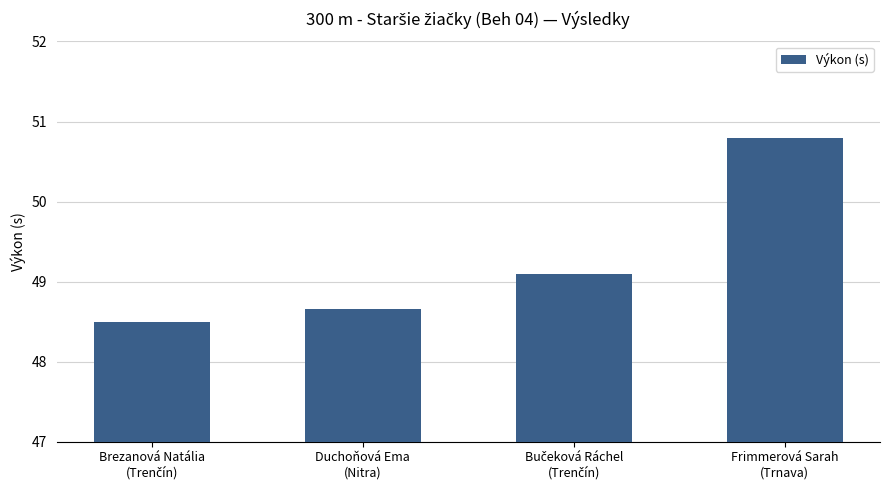

What is the value of the 1st bar from the left?

48.5